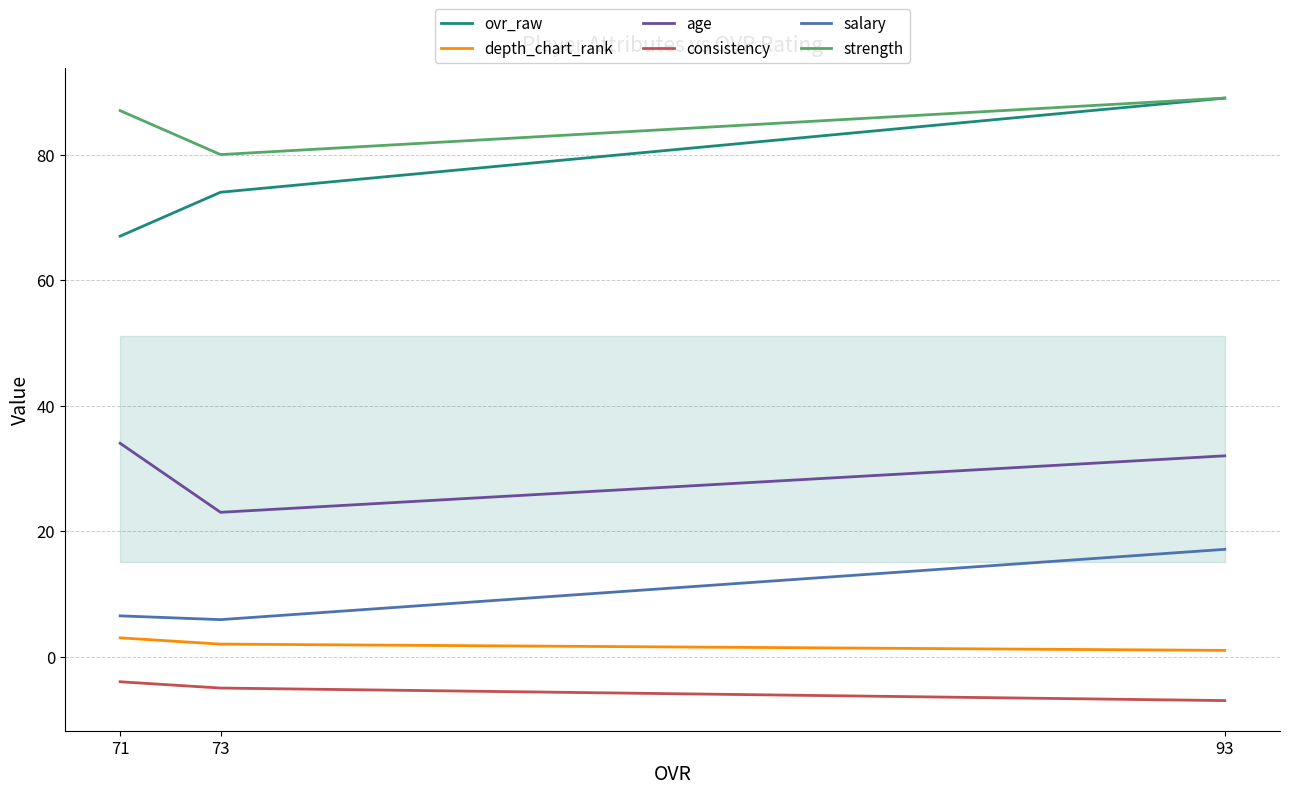

How many consistency values are between -7 and -4?

3